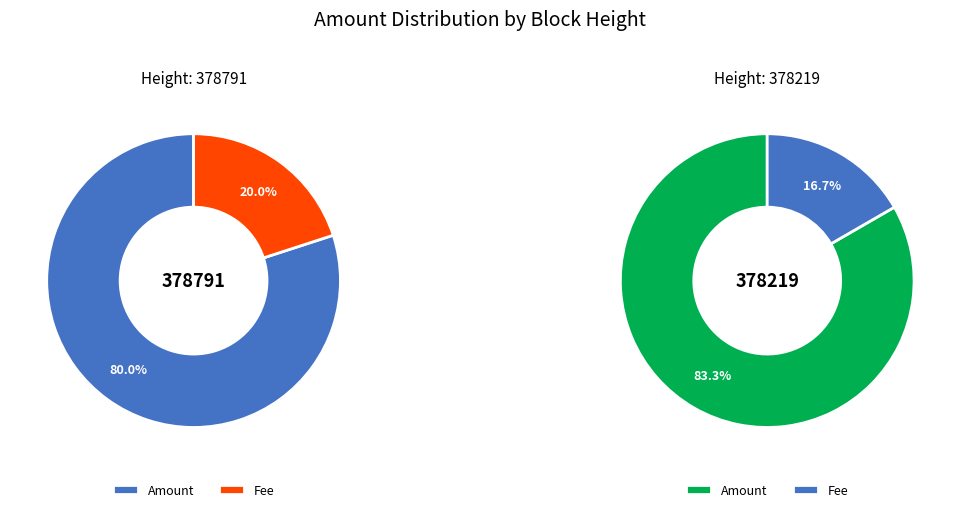

Count the number of slices in the pie.

2